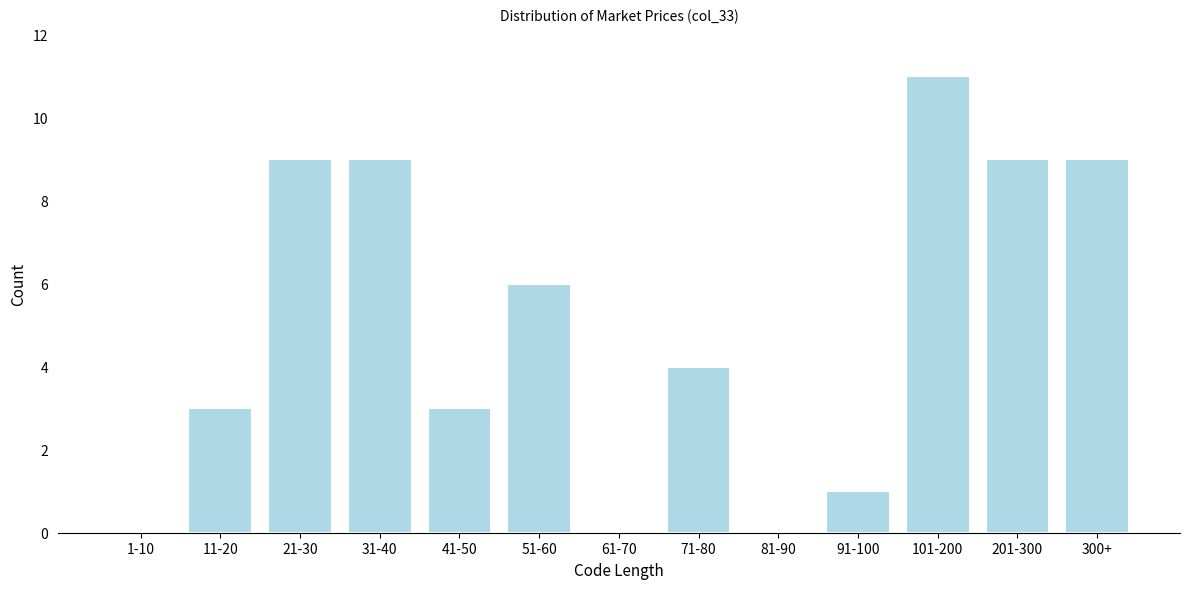

Reading right to left, transcribe all the data shown in this chart.

300+=9	201-300=9	101-200=11	91-100=1	81-90=0	71-80=4	61-70=0	51-60=6	41-50=3	31-40=9	21-30=9	11-20=3	1-10=0